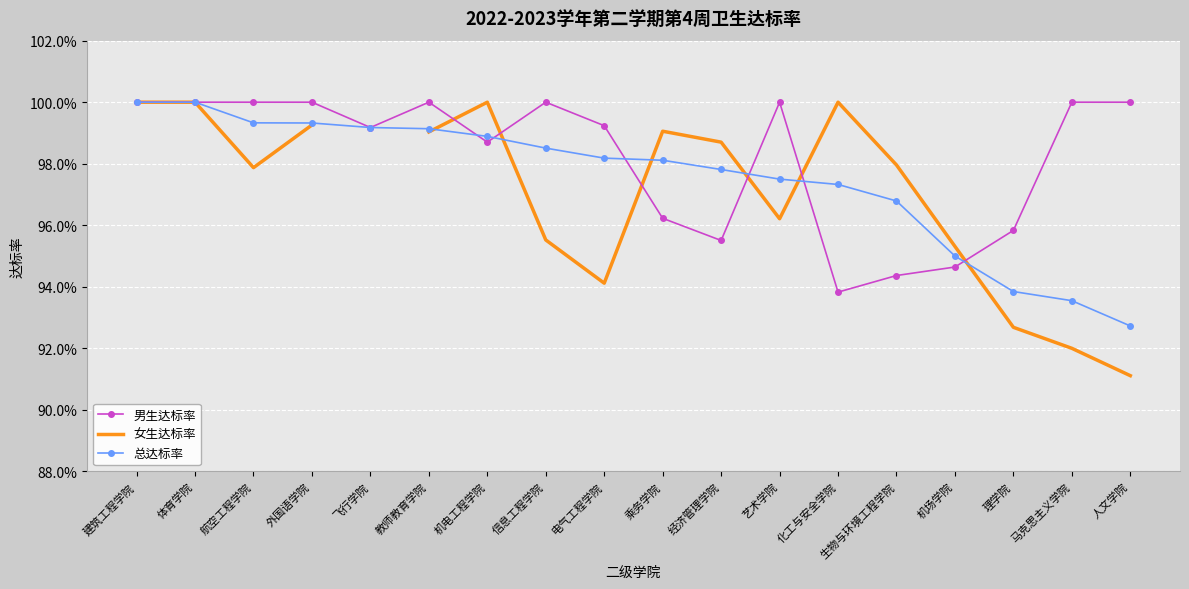

At 经济管理学院, list the series in order from smallest to largest.

男生达标率, 总达标率, 女生达标率